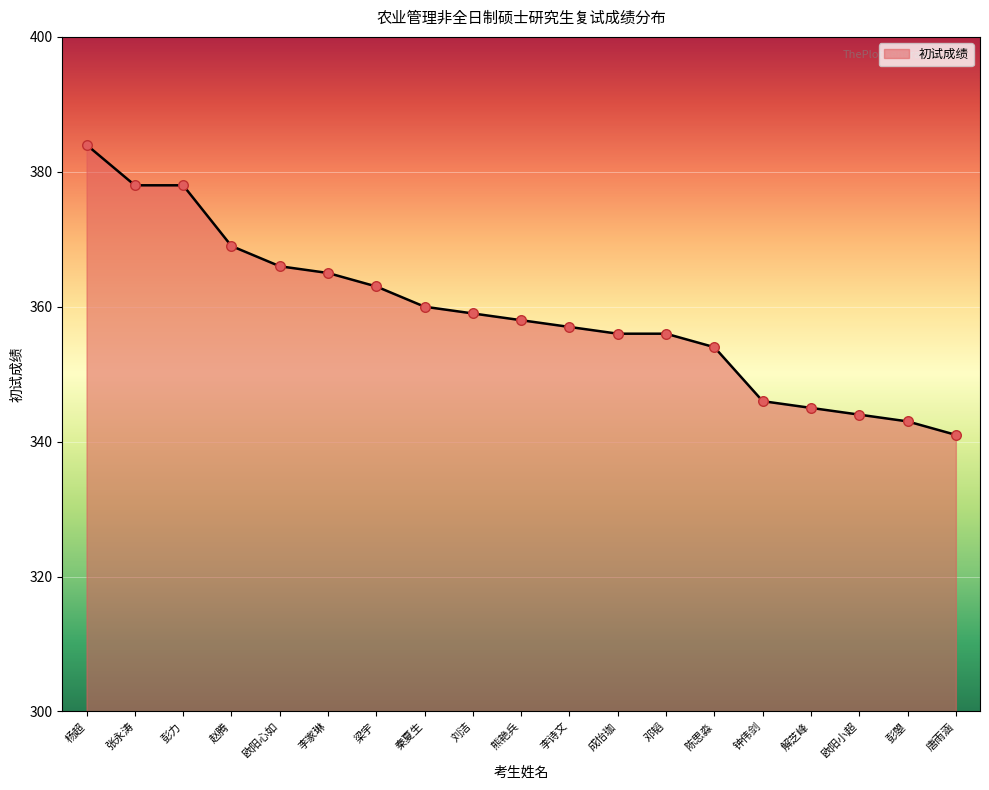

Between 陈思淼 and 刘洁, which is larger?

刘洁